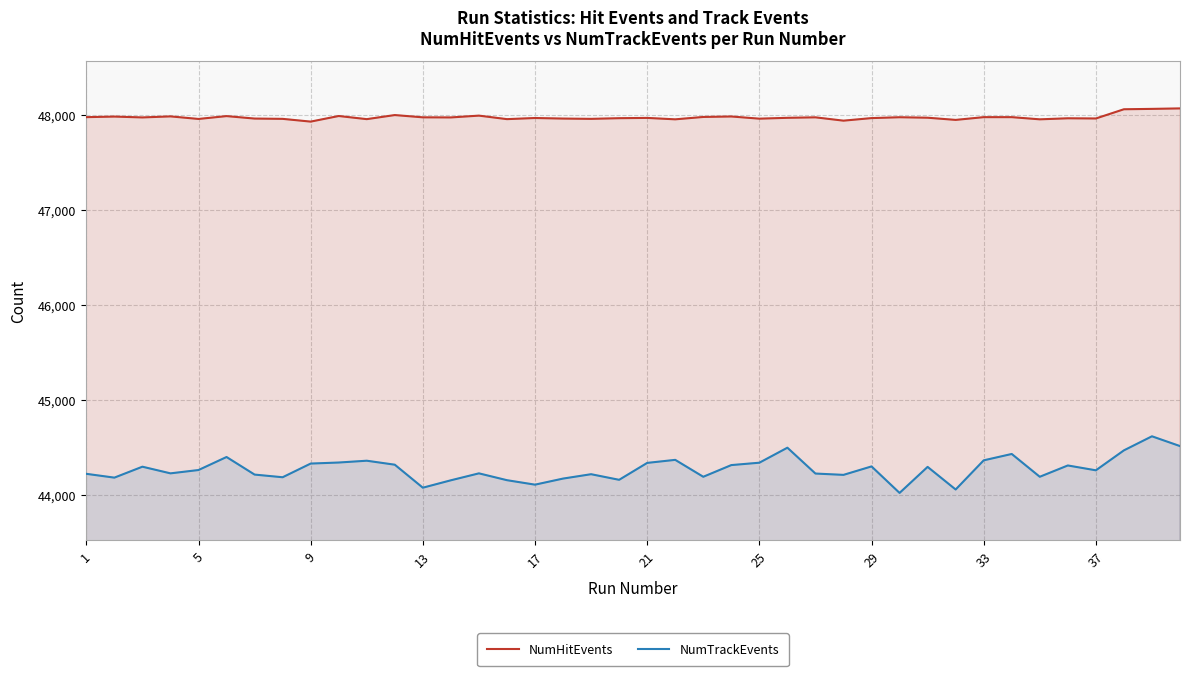

What is the lowest value of the NumTrackEvents series?

44027